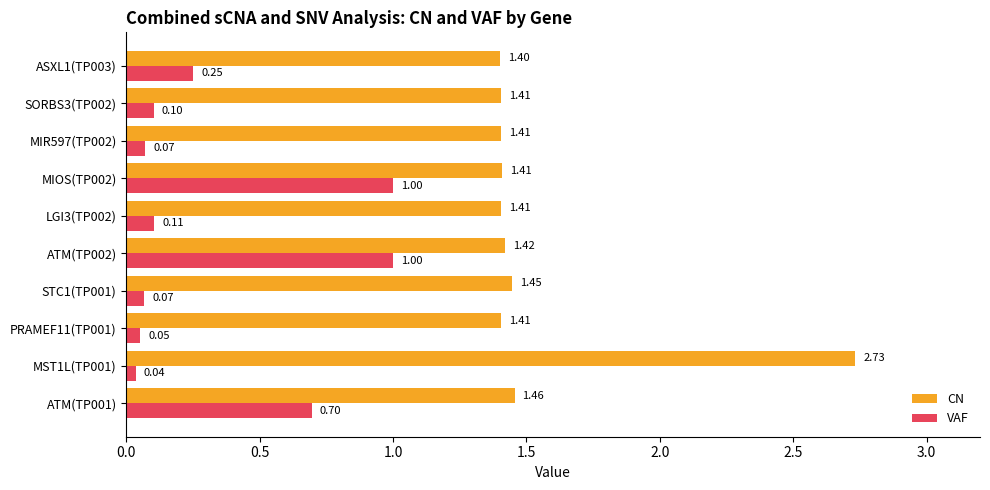

Which series has the largest range (max minus min)?

CN